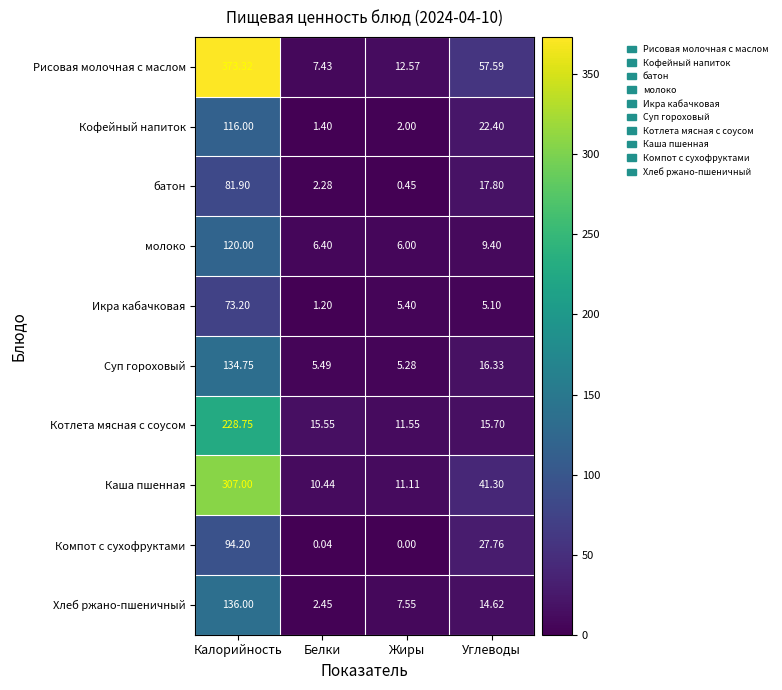

What is the total value across all series at Жиры?

61.9